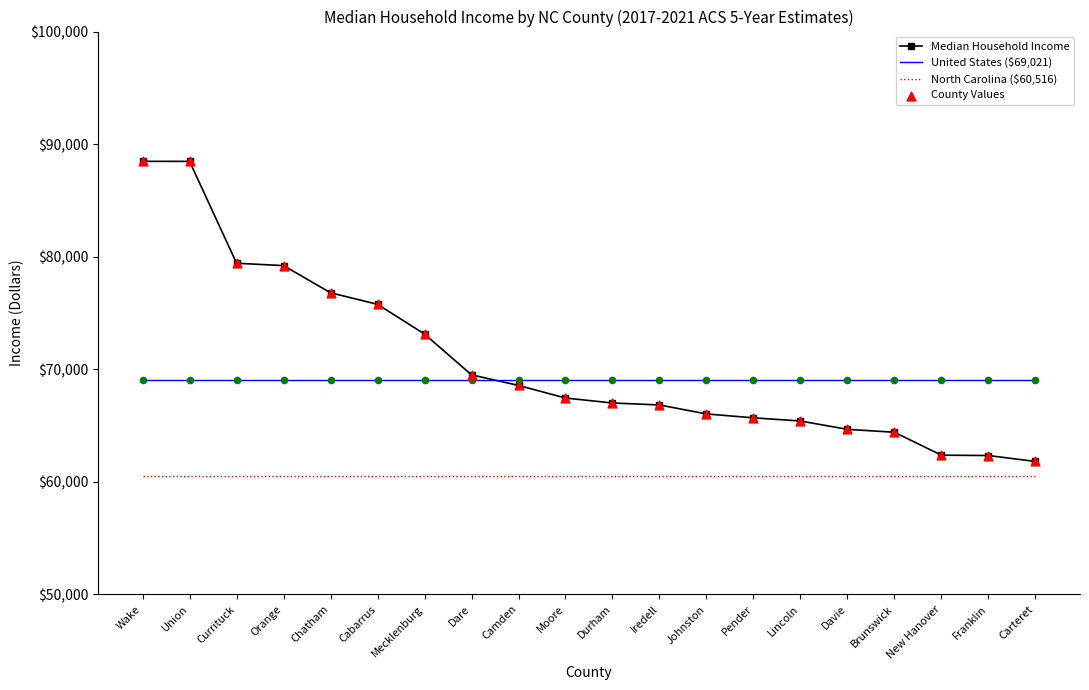

What is the greatest value displayed?

88471